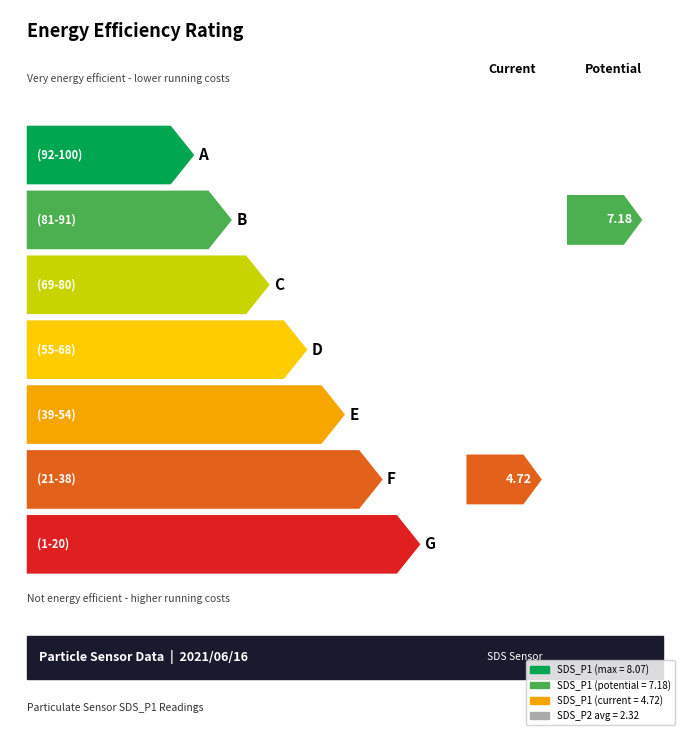

What is the greatest value displayed?

8.1